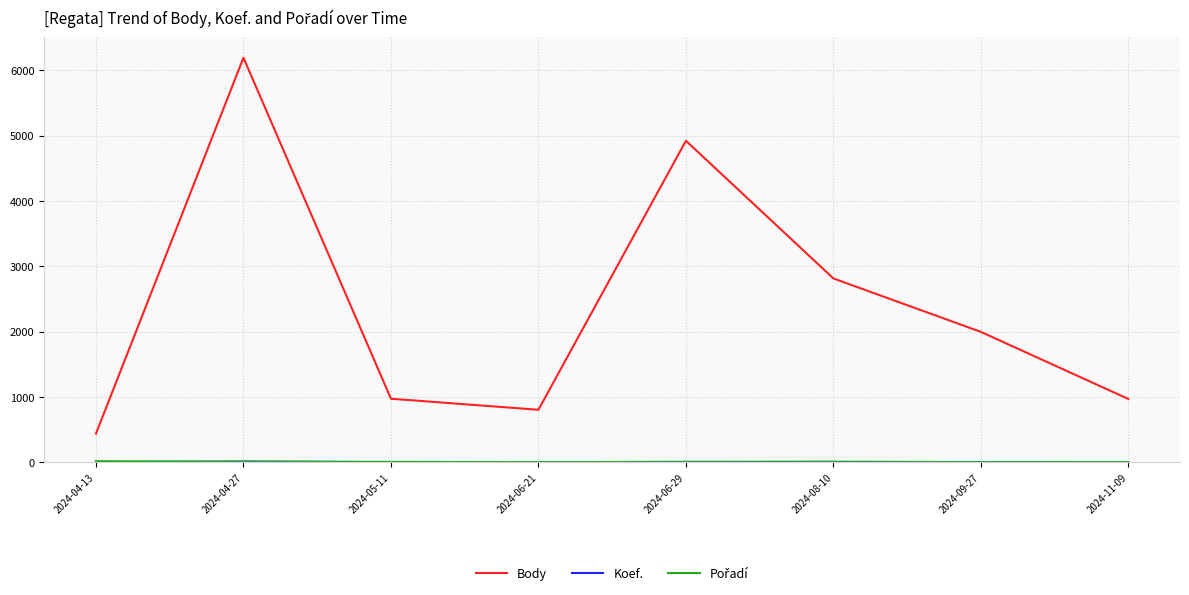

Which series changed the most between 2024-08-10 and 2024-11-09?

Body